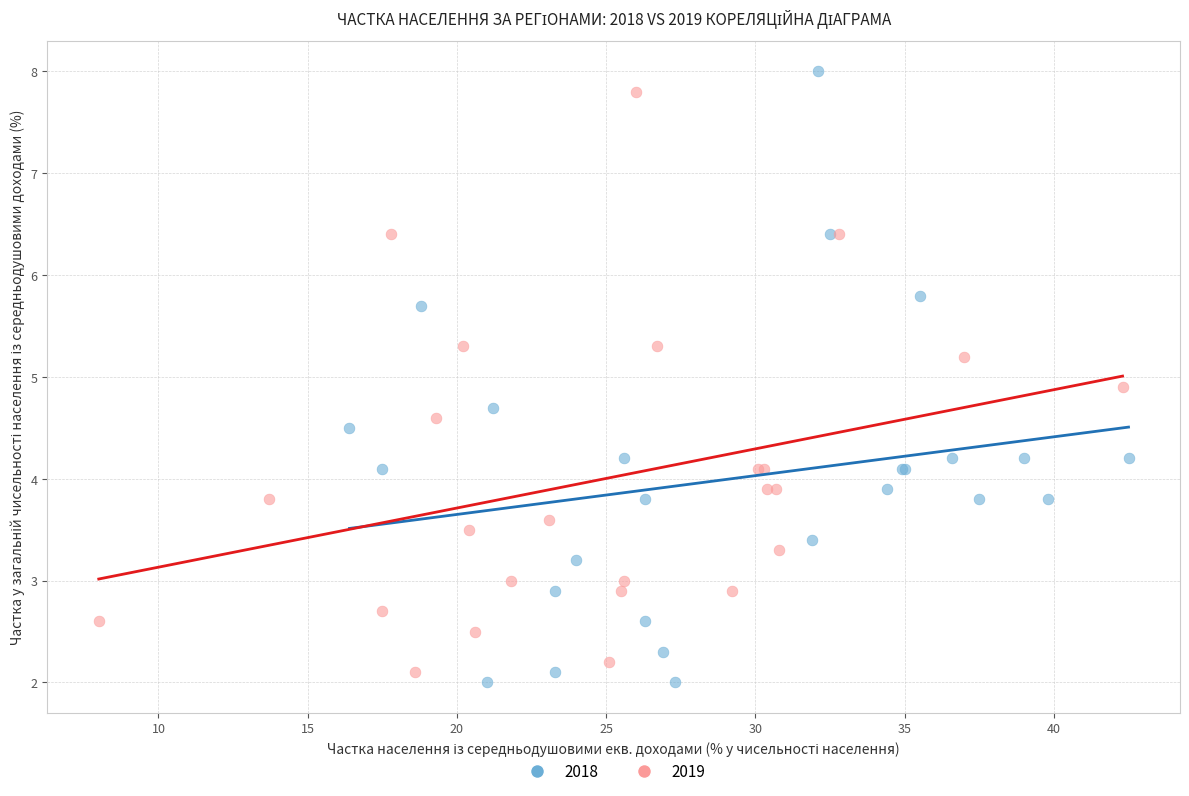

Which series has the widest spread of Y values?

2018